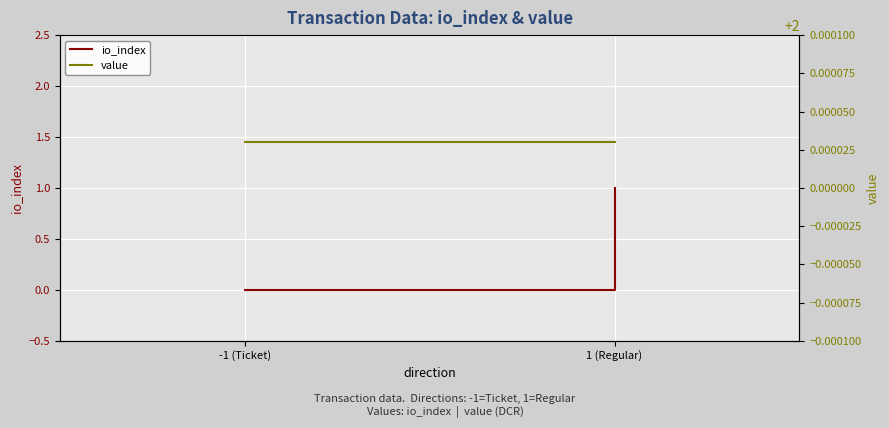

At which label is value closest to 2?

-1 (Ticket)